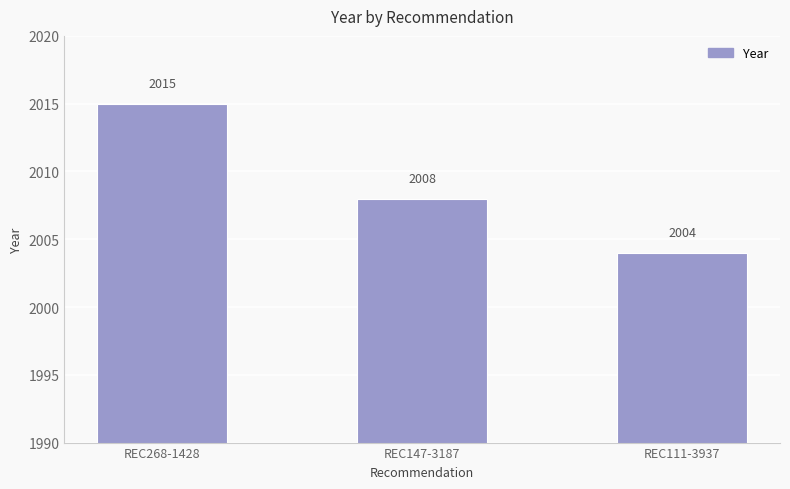

What is the difference between the maximum and minimum values?

11